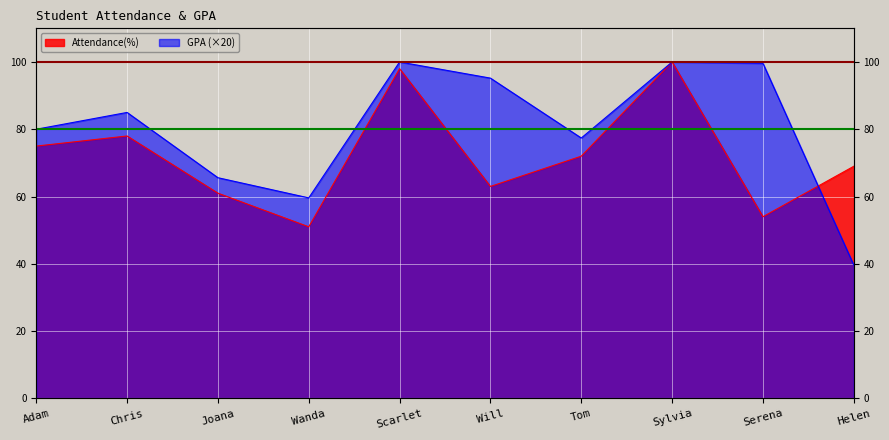

What is the average value of the Attendance(%) series?

72.1